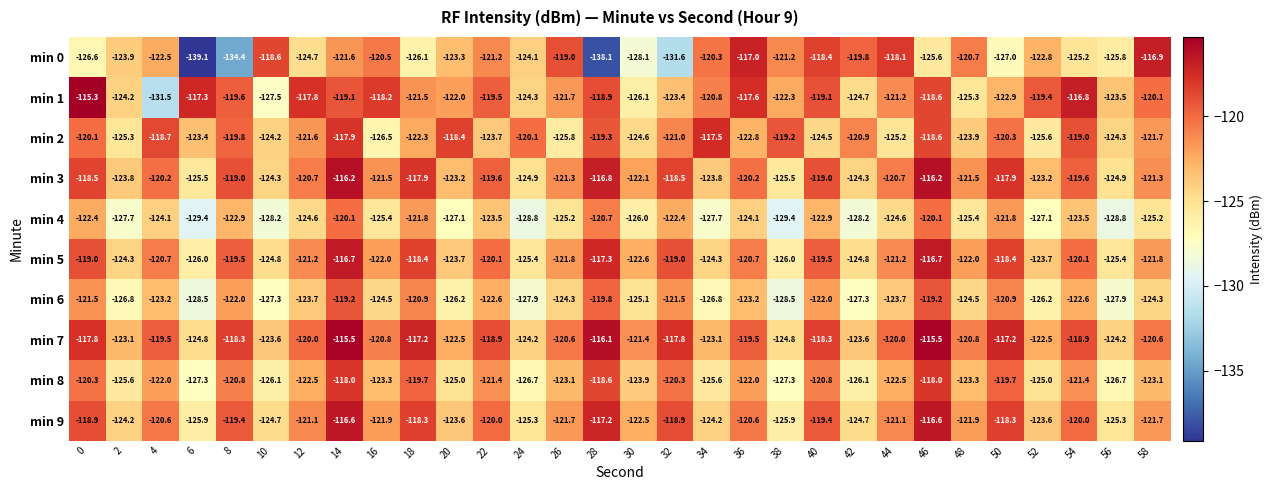

The value of min 9 at 30 is -217.5. True or false?

False